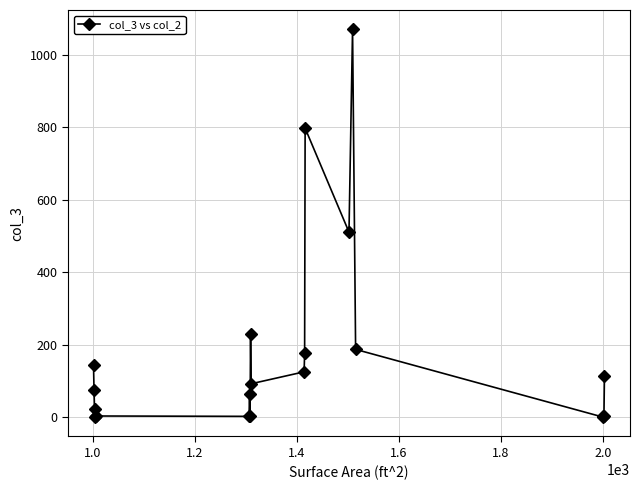

What is the average value?

181